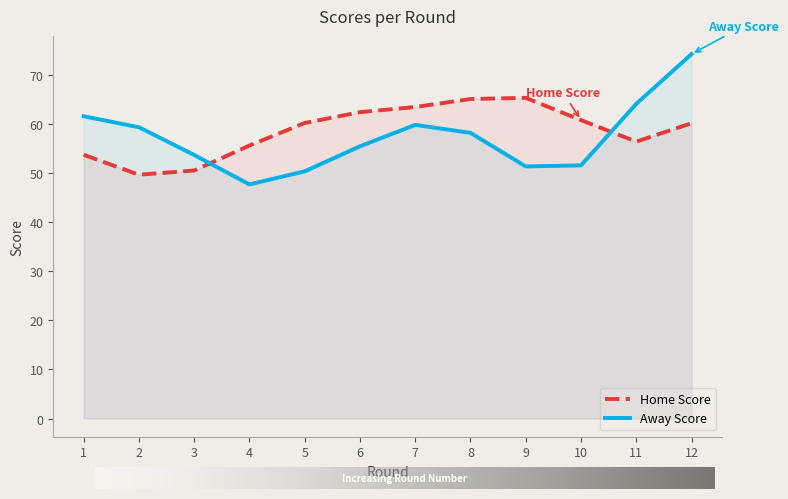

Where do Away Score and Home Score first cross each other?

3 and 4